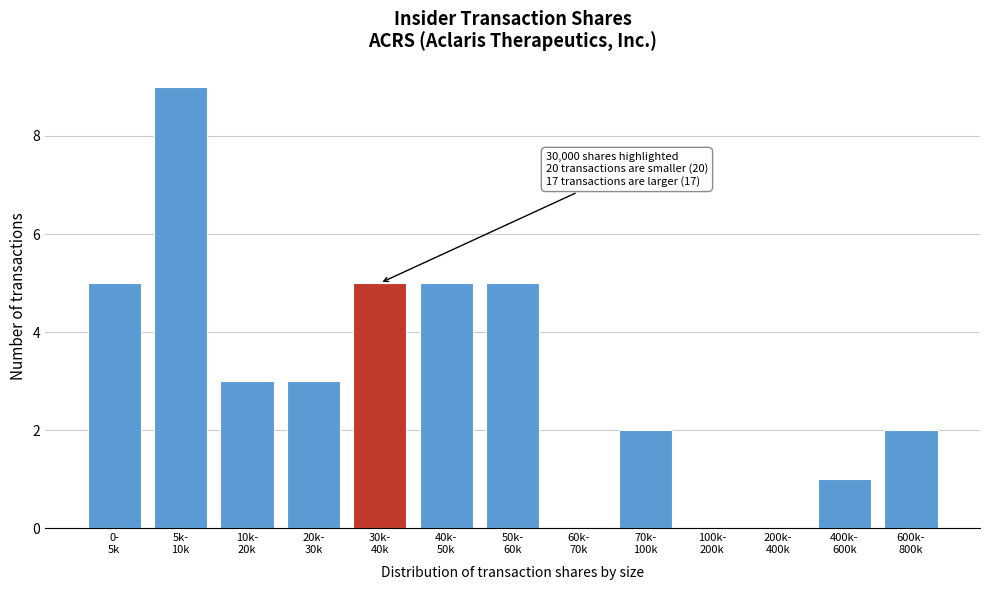

What is the maximum value shown in the chart?

9